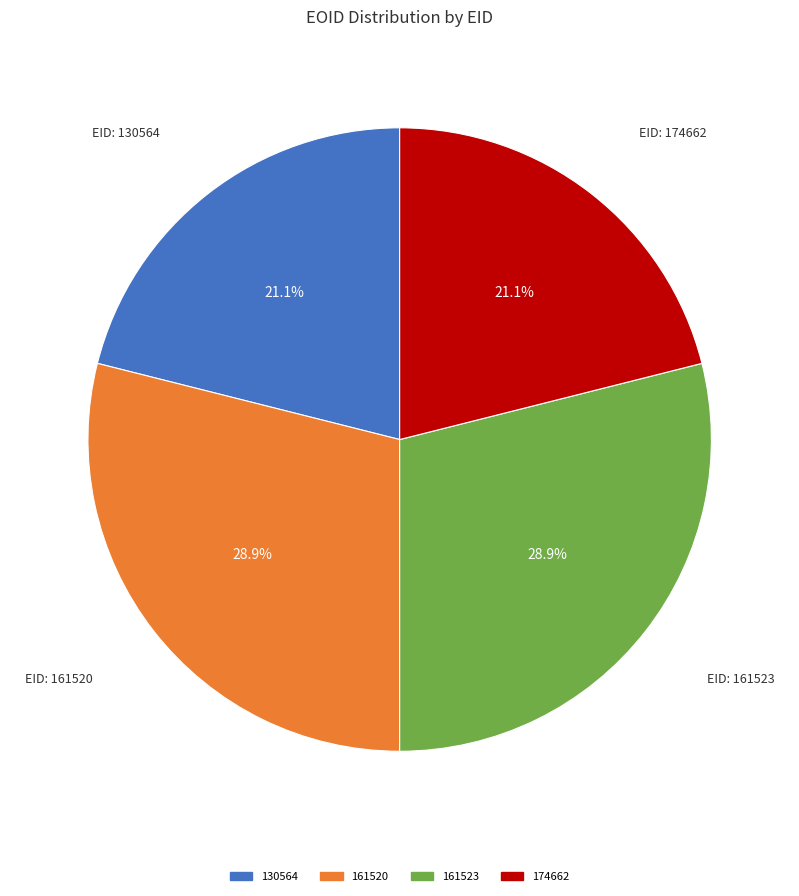

To the nearest percent, what is the difference between the largest and smallest slice percentages?

8%